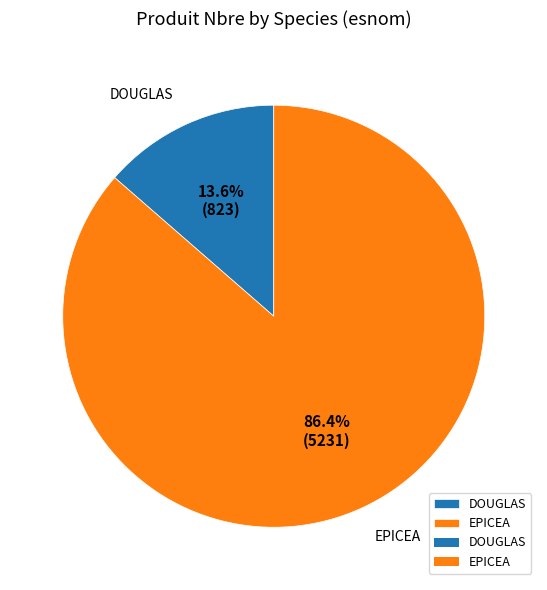

Which has a higher value, DOUGLAS or EPICEA?

EPICEA